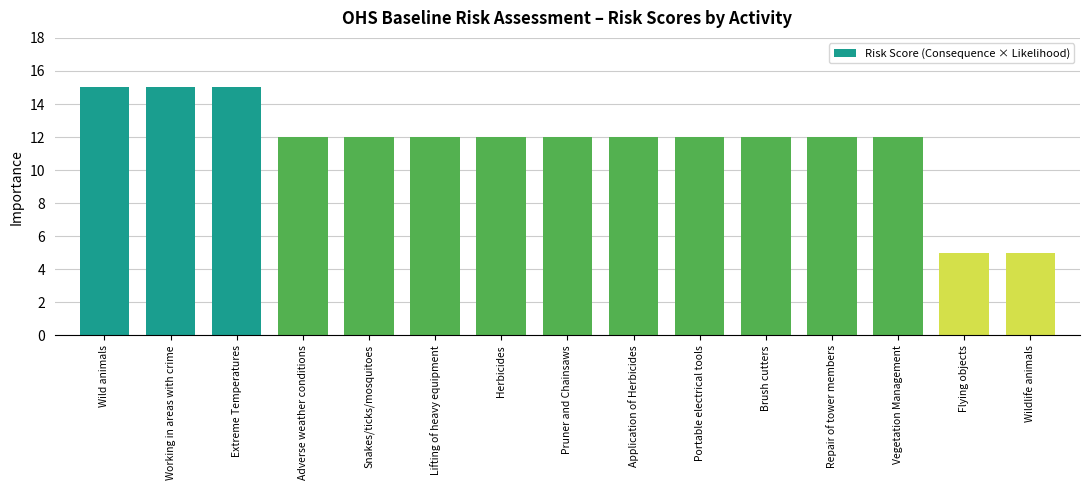

Reading left to right, what are all the values shown in this chart?

Wild animals=15	Working in areas with crime=15	Extreme Temperatures=15	Adverse weather conditions=12	Snakes/ticks/mosquitoes=12	Lifting of heavy equipment=12	Herbicides=12	Pruner and Chainsaws=12	Application of Herbicides=12	Portable electrical tools=12	Brush cutters=12	Repair of tower members=12	Vegetation Management=12	Flying objects=5	Wildlife animals=5